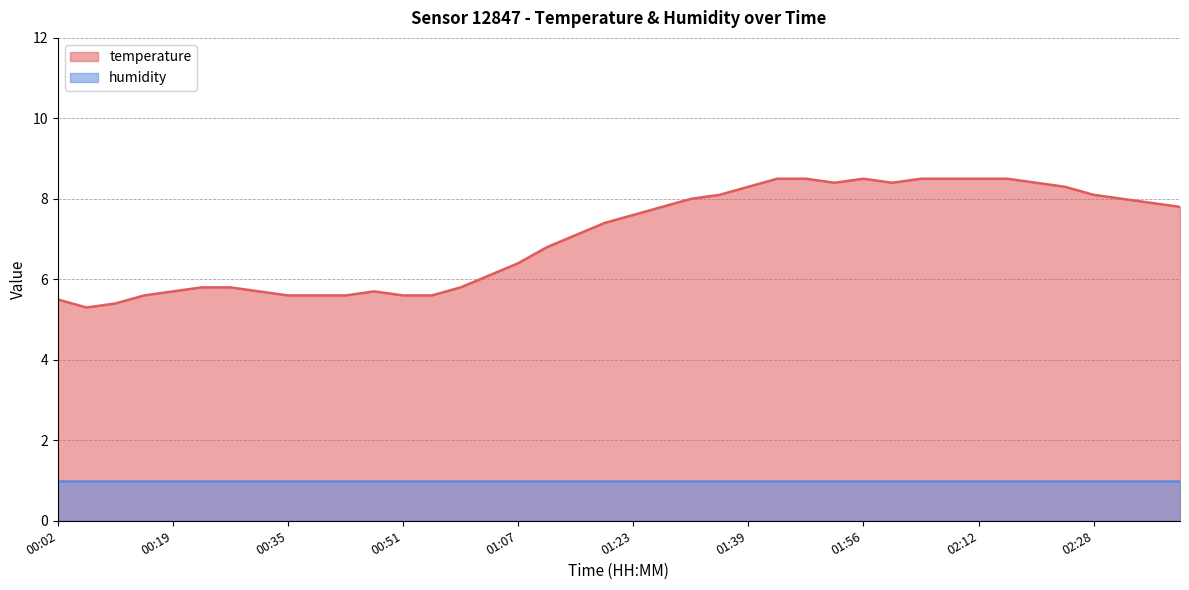

Count the number of categories in the chart.

40